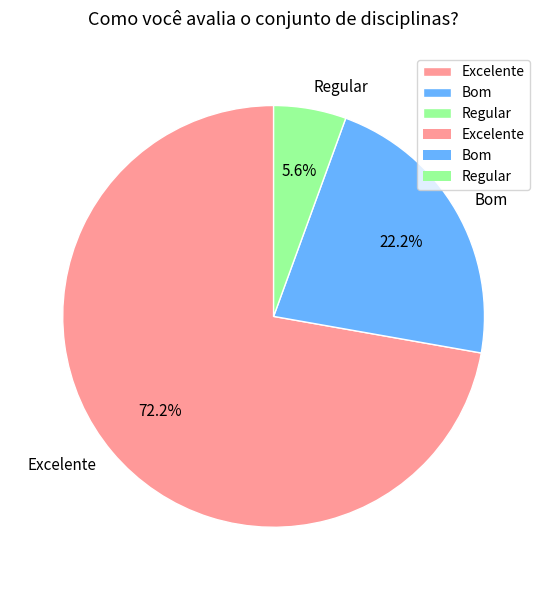

Between Excelente and Bom, which is larger?

Excelente